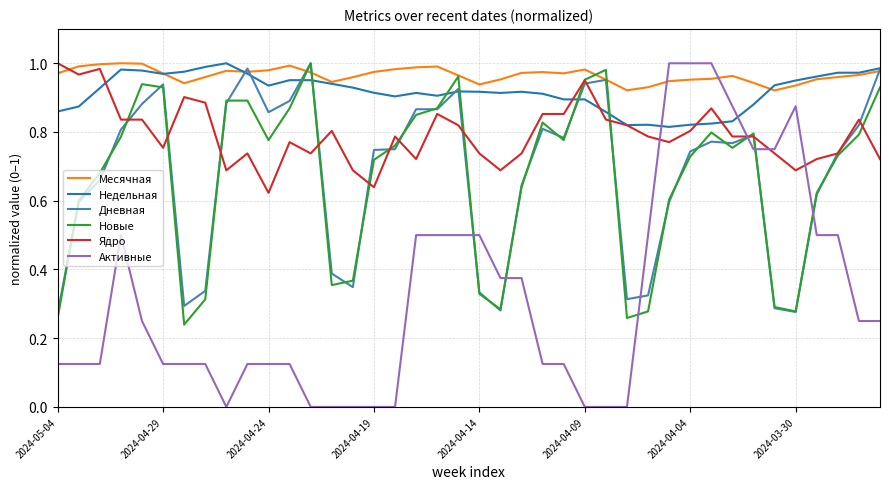

Count the Активные values in the range 0 to 1.

40